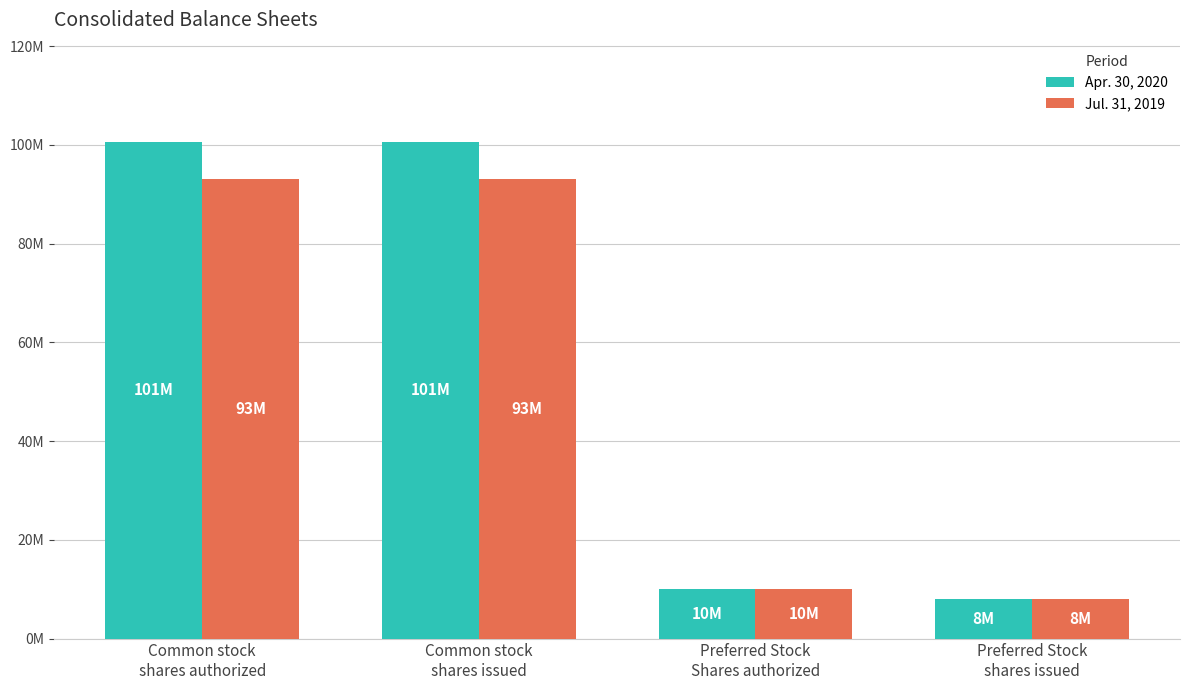

Are the bars grouped side by side (vs. stacked)?

Yes